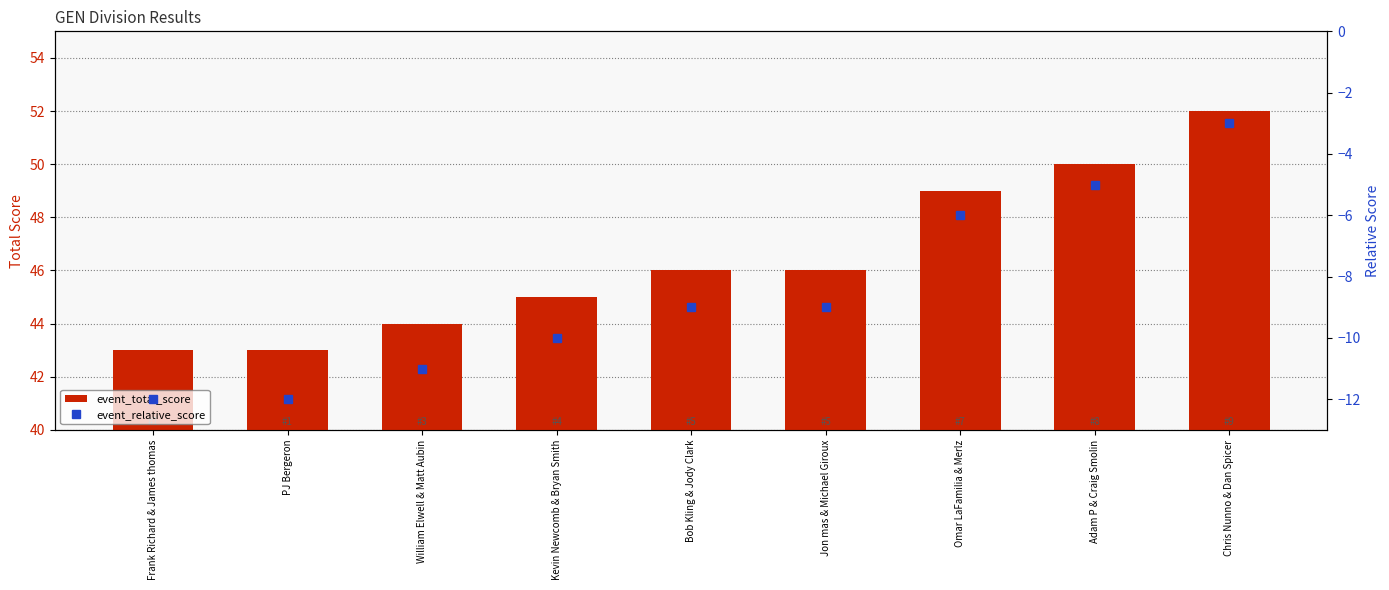

How many data points in event_relative_score are less than -9?

4